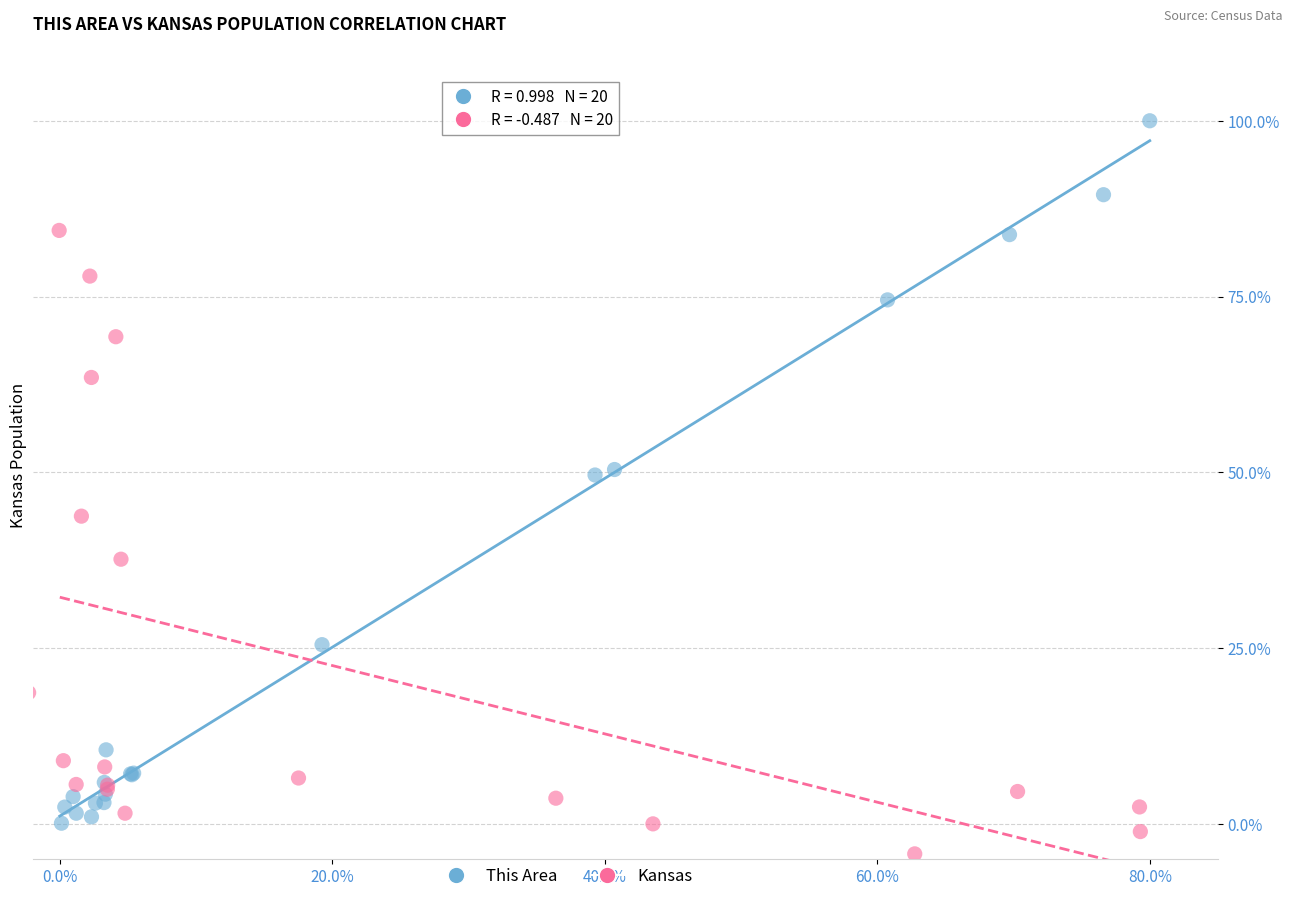

Which series has the widest spread of Y values?

This Area